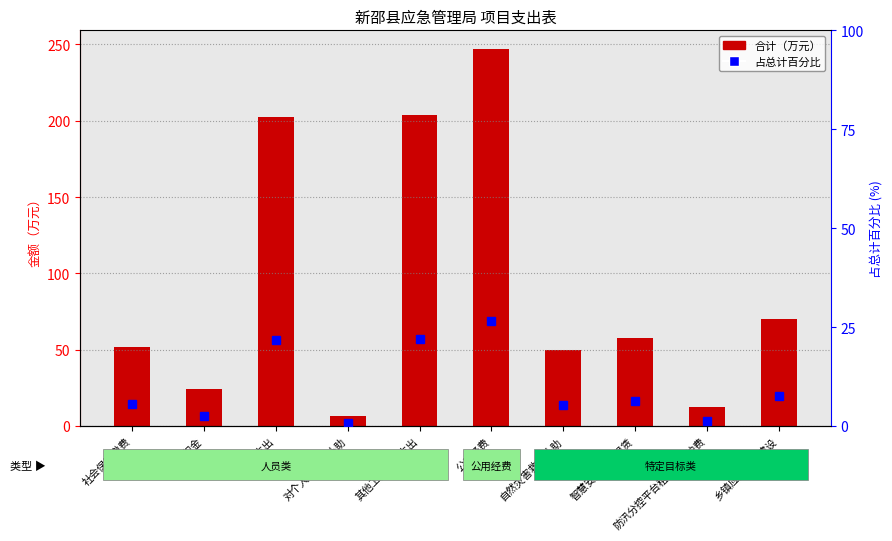

What is the difference between the maximum and minimum values in the 占总计百分比 series?

25.9